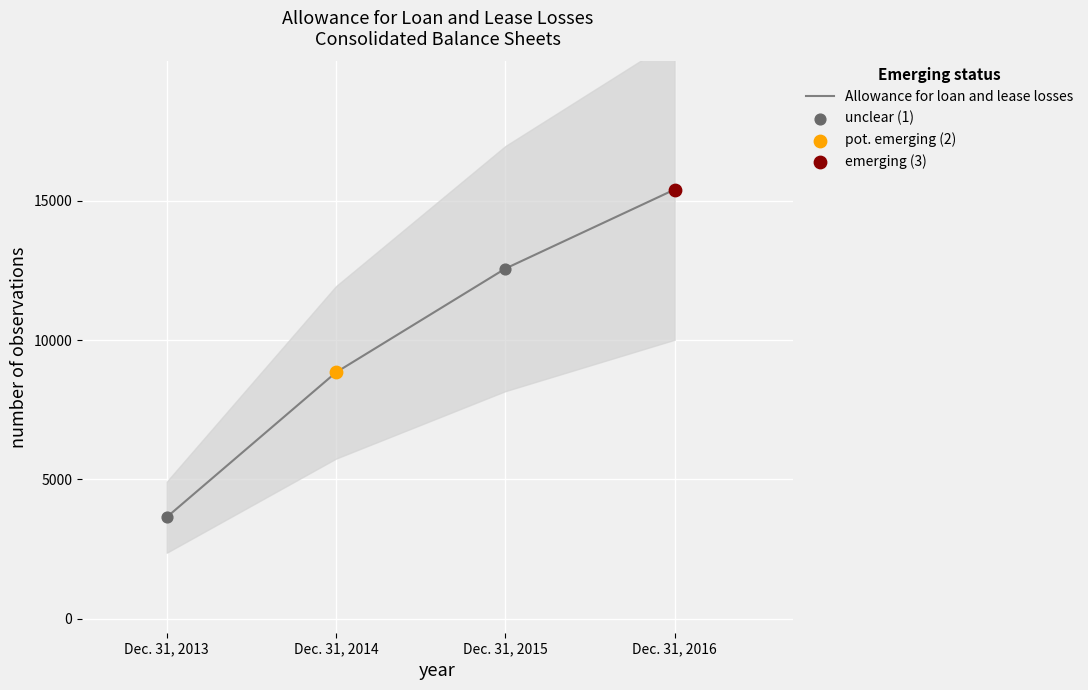

Which series has the widest spread of Y values?

Allowance for loan and lease losses